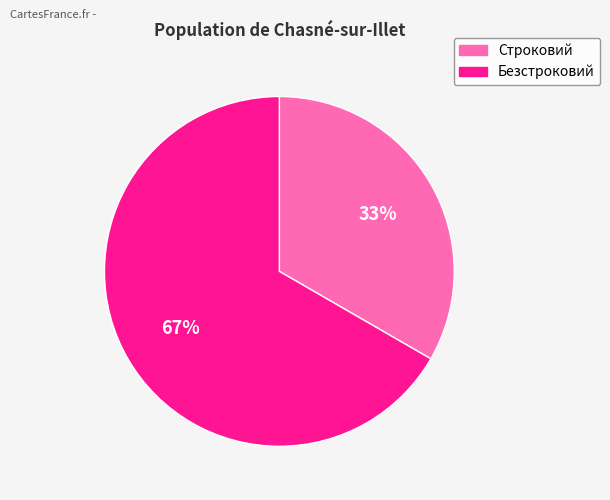

Is it true that Строковий is 19% of the pie?

False